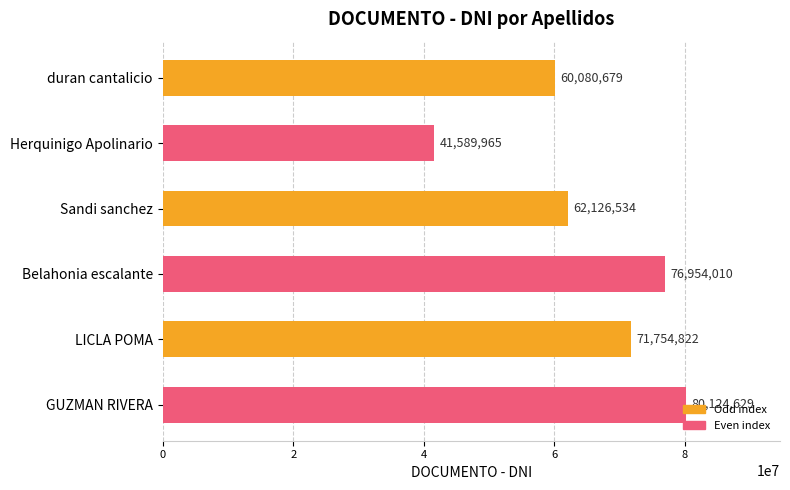

What is the label of the 1st bar from the top?

duran cantalicio